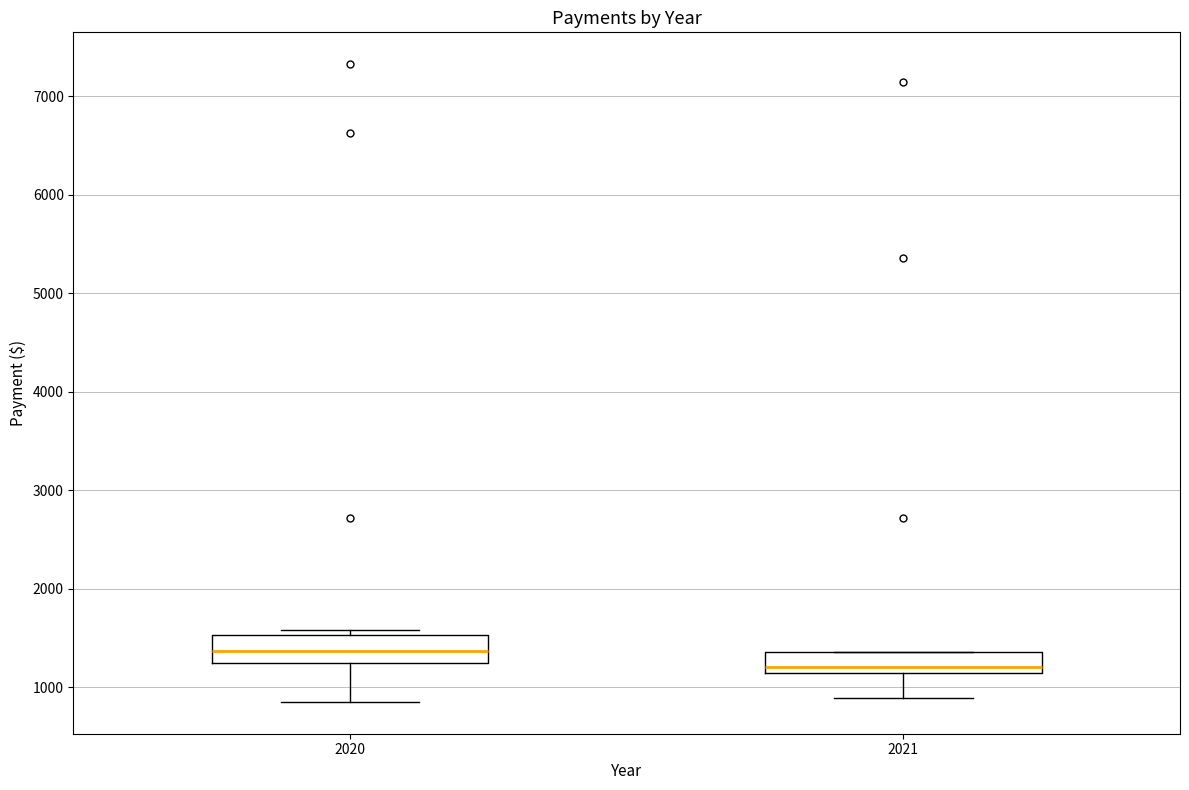

Where does the median line of the box at x = 2020 sit on the y-axis? The values are not printed on the chart, so give them approximately, as read against the axis.

1400